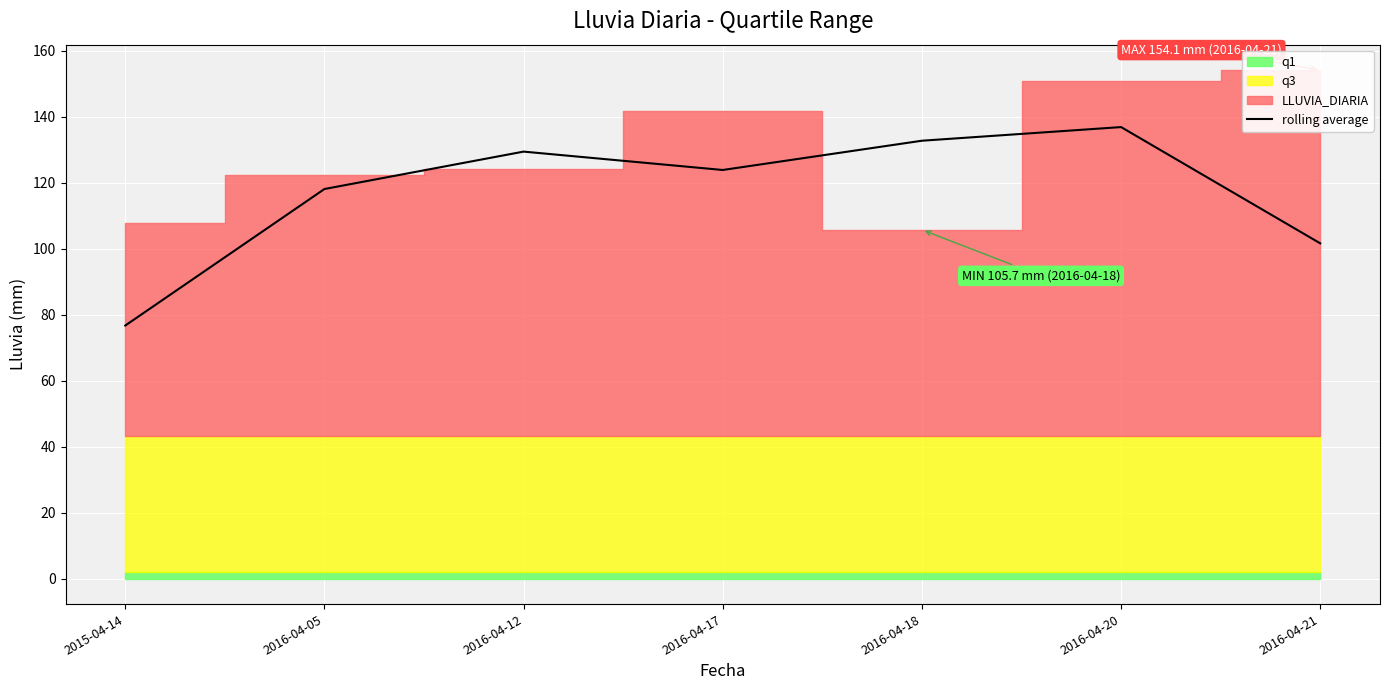

Reading left to right, what are all the values shown in this chart?

76.7	118.1	129.4	123.8	132.7	136.8	101.6